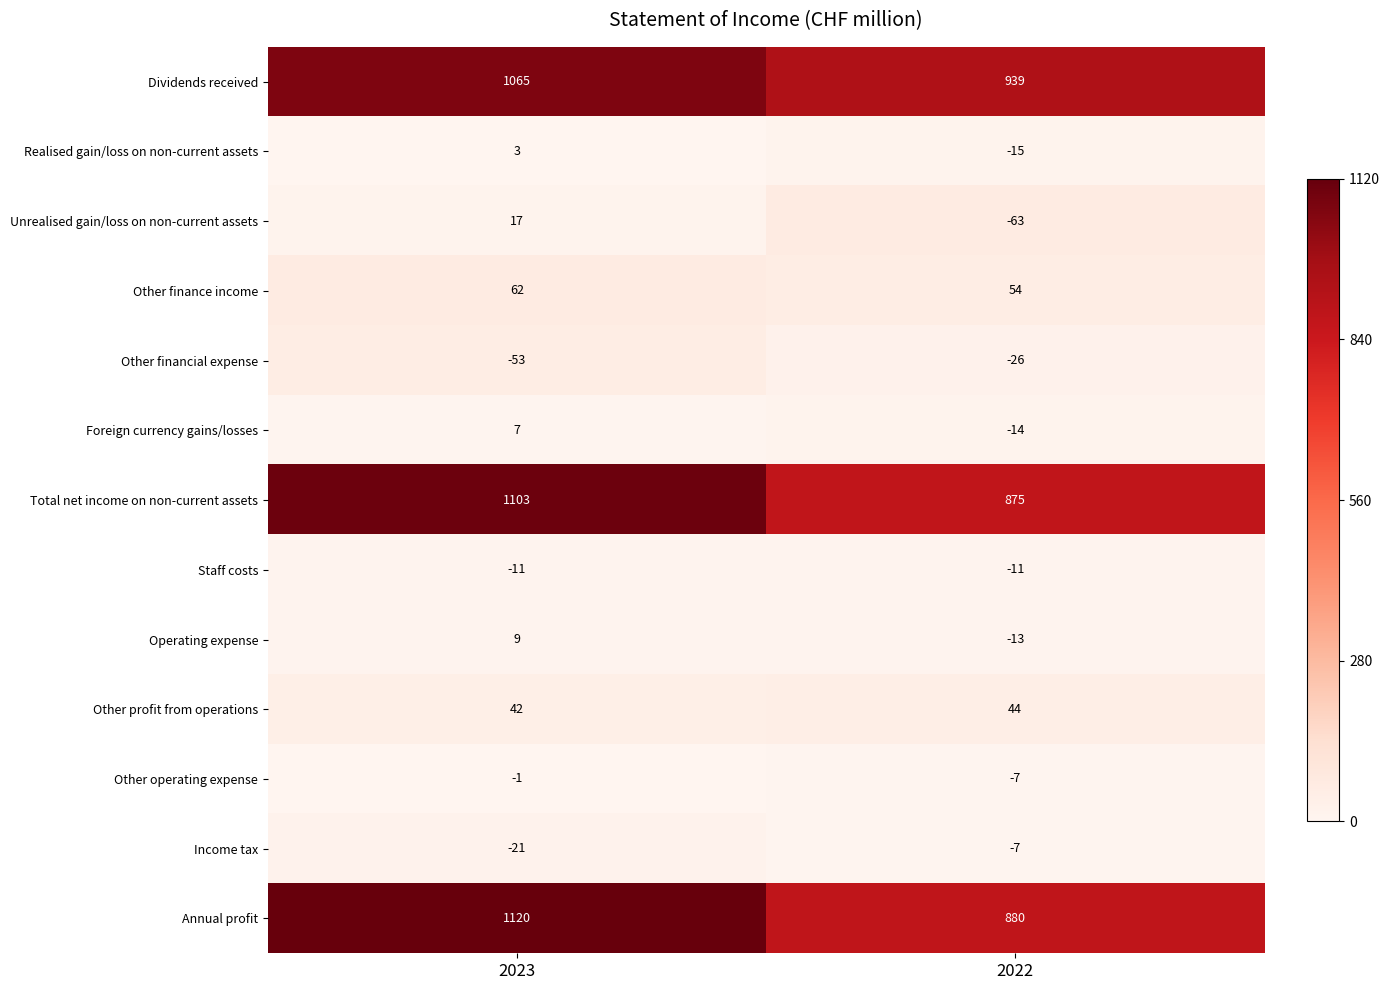

Which series has the largest total across all categories?

Dividends received